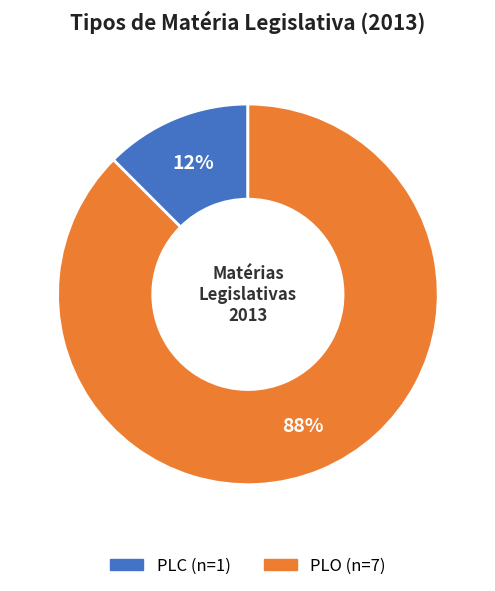

What is the smallest slice in the pie chart?

PLC